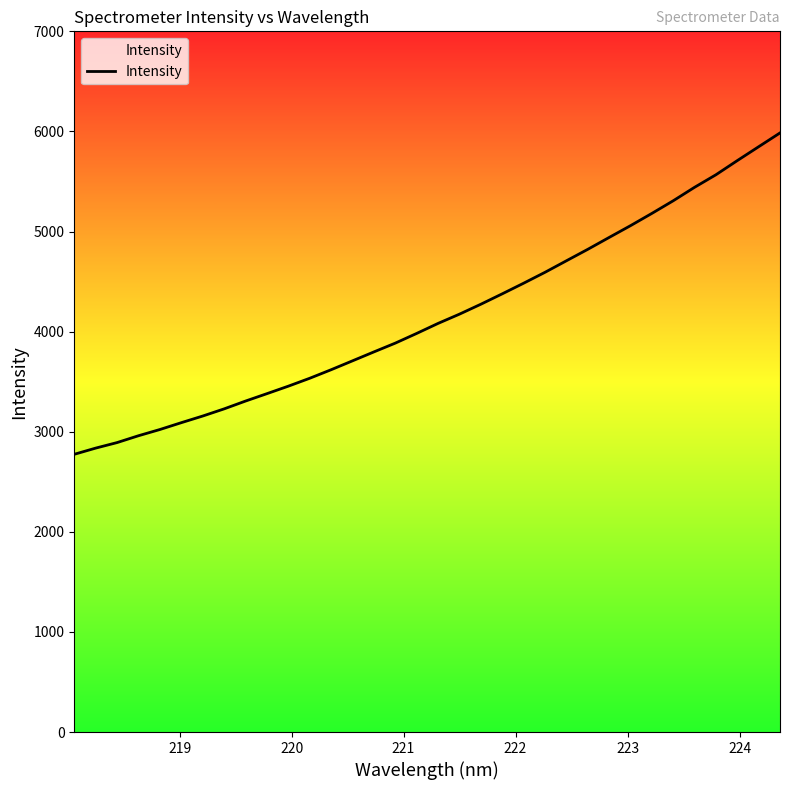

What is the maximum value shown in the chart?

5985.1